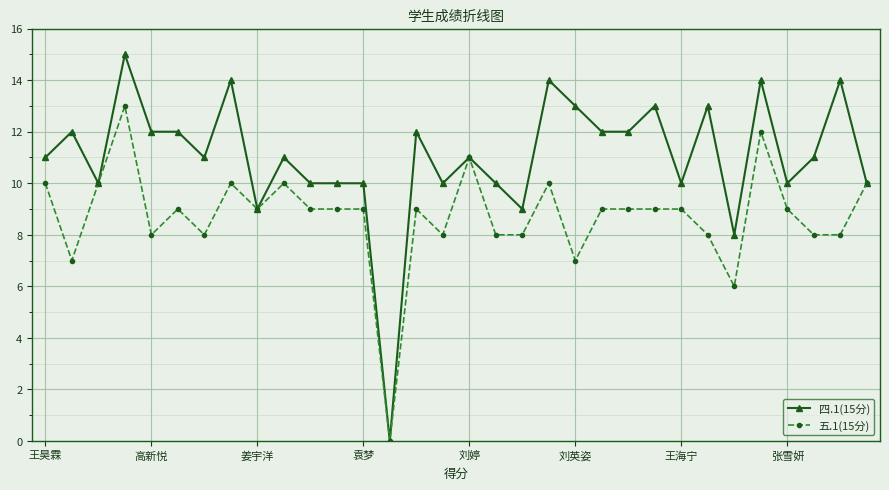

True or false: 四.1(15分) has more than 1 points higher than both neighbors.

True